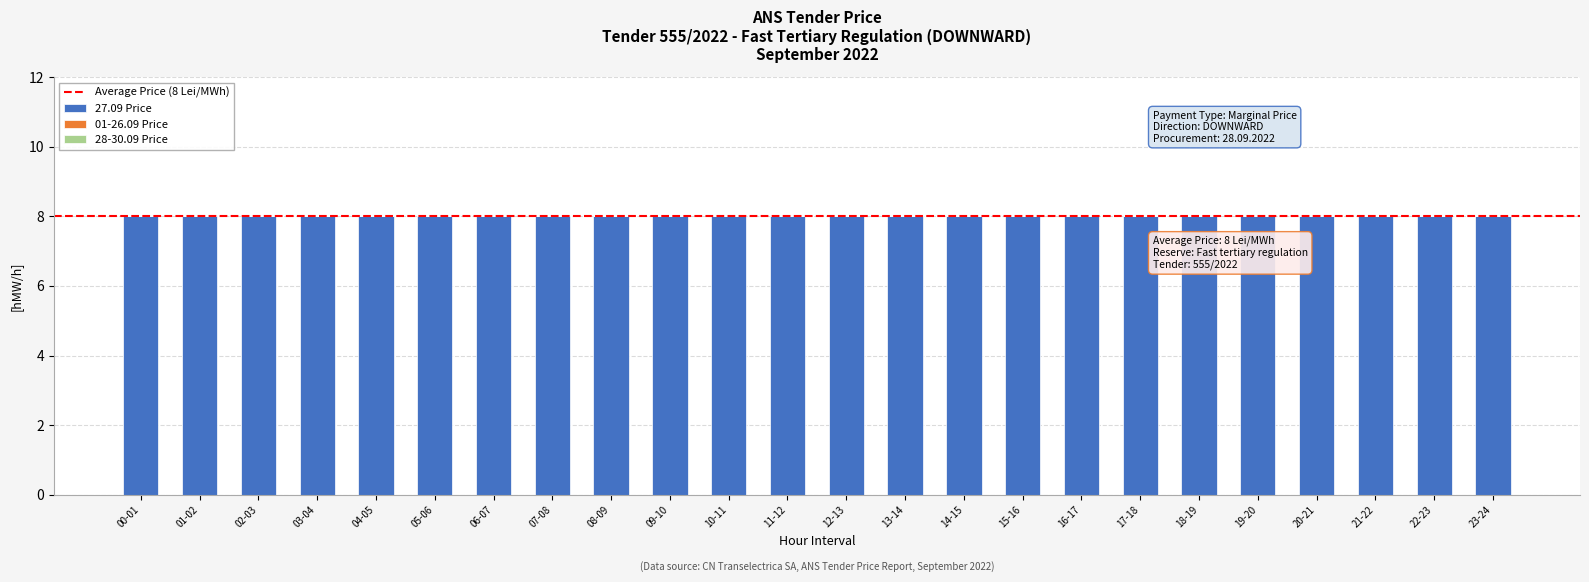

What is the total value across all series at 04-05?

8